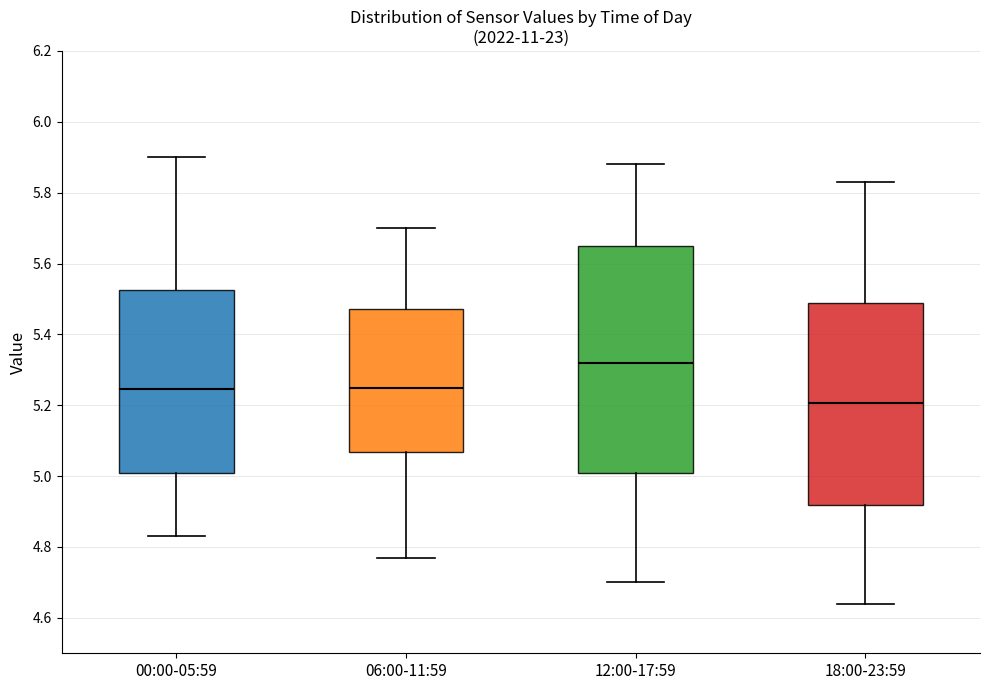

Reading left to right, read every box against the y-axis: the position of its median line, the range the box covers, and the ends of its whiskers. The values are not printed on the chart, so give them approximately, as read against the axis.

00:00-05:59: median 5.24, box 5.00 to 5.52, whiskers 4.84 to 5.90
06:00-11:59: median 5.26, box 5.06 to 5.48, whiskers 4.78 to 5.70
12:00-17:59: median 5.32, box 5.02 to 5.66, whiskers 4.70 to 5.88
18:00-23:59: median 5.20, box 4.92 to 5.48, whiskers 4.64 to 5.84